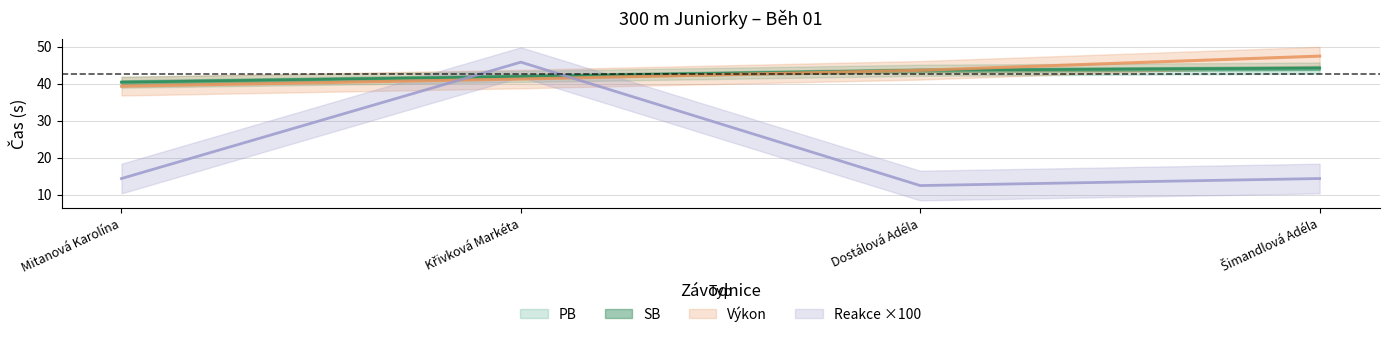

Is this an area chart (filled region under the line)?

No